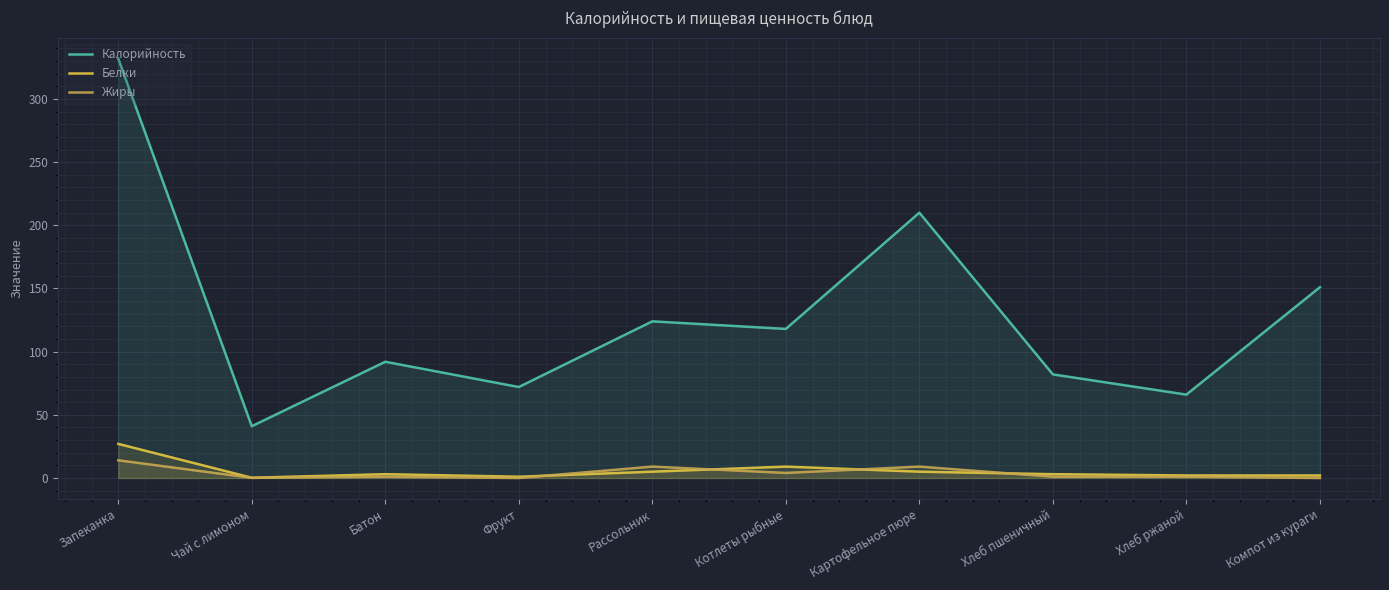

What is the difference between the second highest and second lowest values in the Калорийность series?

144.0